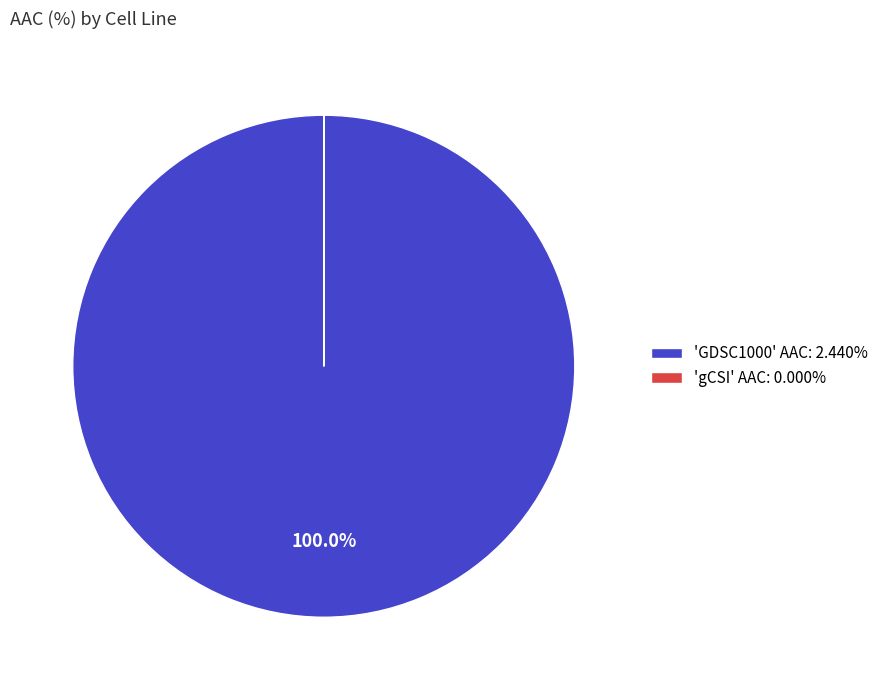

Is there any slice that represents more than half of the pie?

Yes